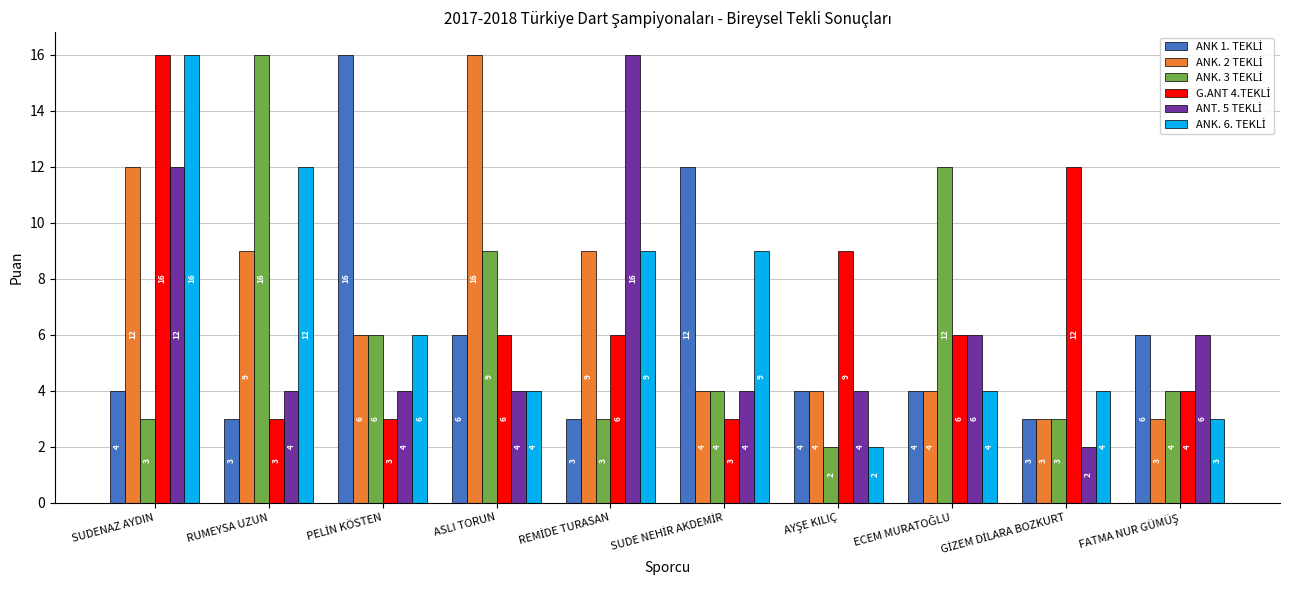

What is the total value across all series at ASLI TORUN?

45